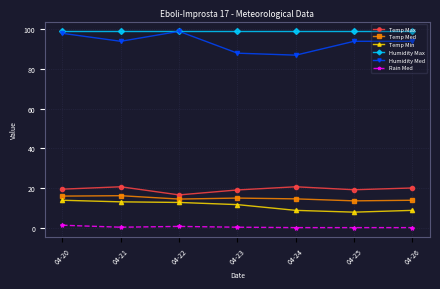

What are all the series names shown in the legend?

Temp Max, Temp Med, Temp Min, Humidity Max, Humidity Med, Rain Med